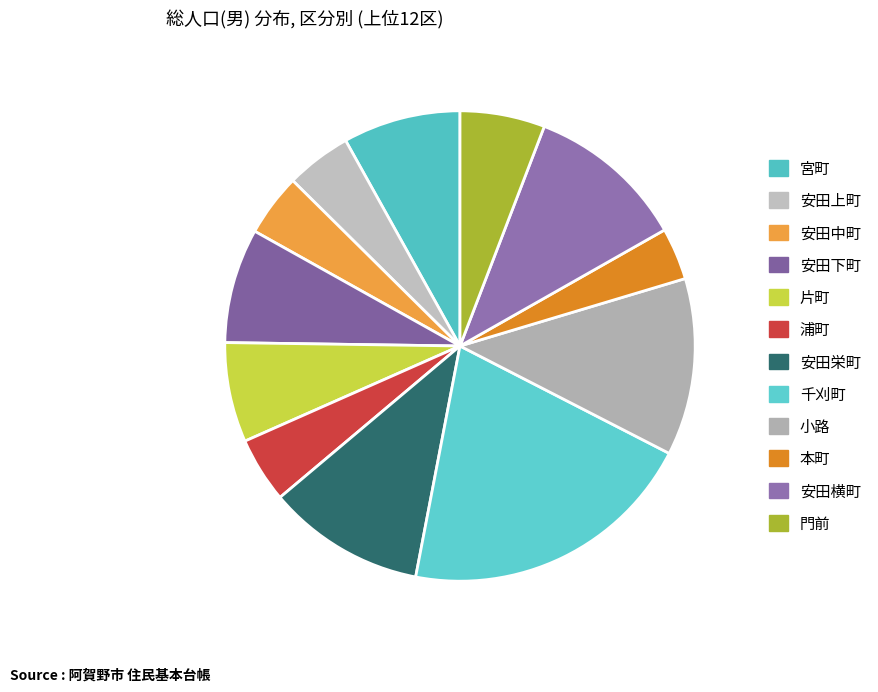

How many segments does this pie chart have?

12